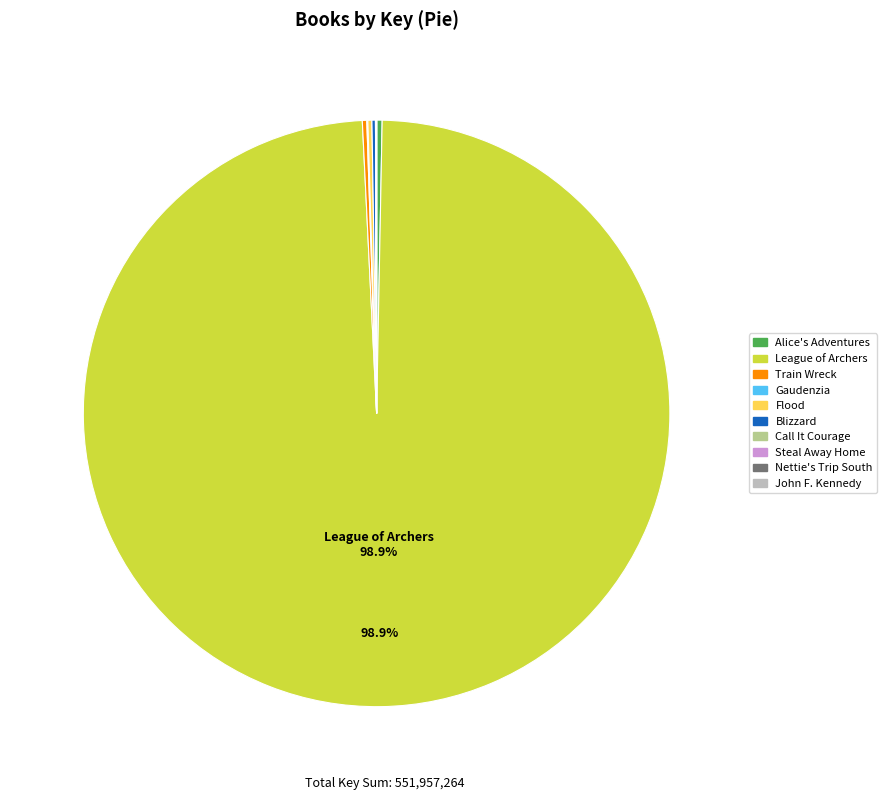

Is there any slice that represents more than half of the pie?

Yes